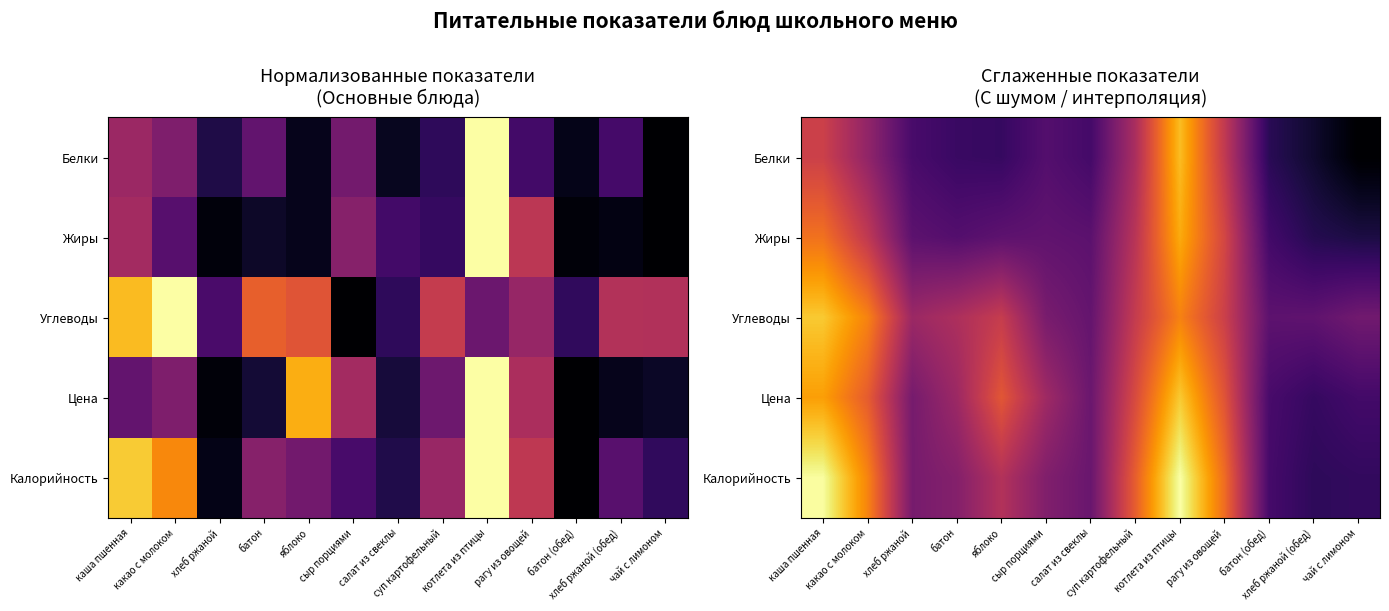

Rank the series by their maximum value, from lowest to highest.

Жиры, Белки, Углеводы, Цена, Калорийность